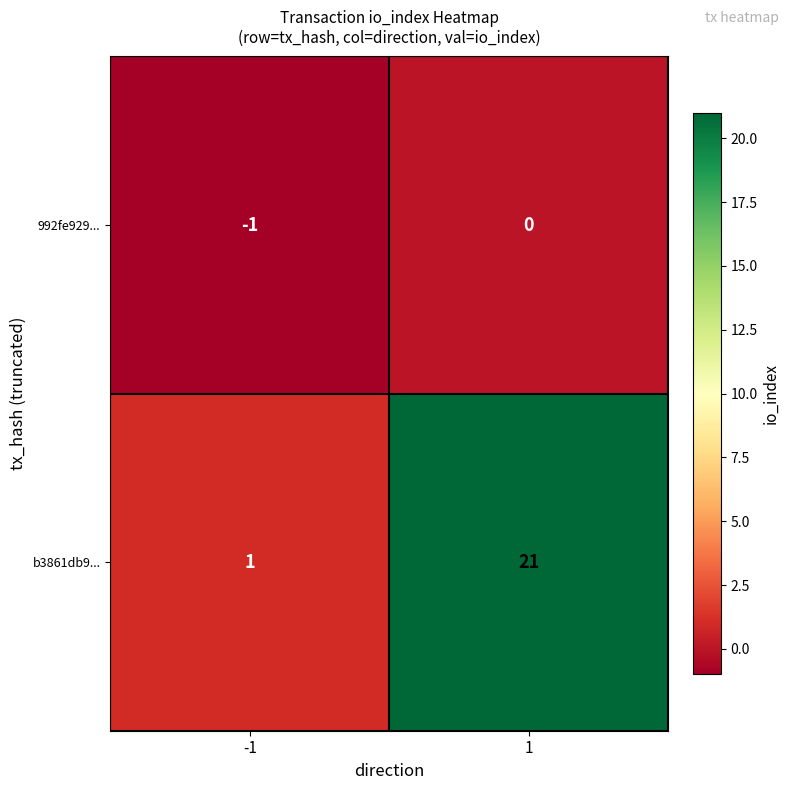

How many categories are shown in the chart?

2